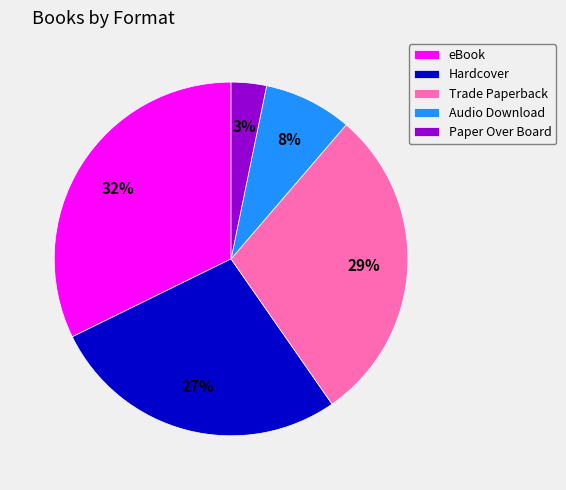

Approximately how many times larger is the value at Hardcover compared to Audio Download?

3.4